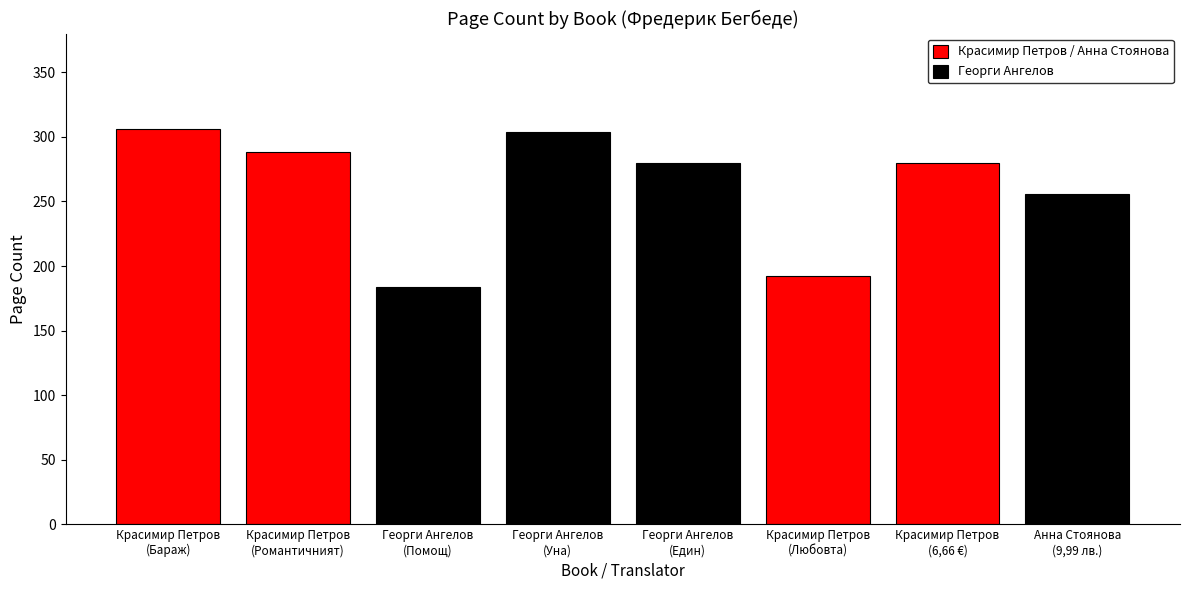

What is the approximate value at Красимир Петров
(Любовта трае три години), to the nearest 50?

200